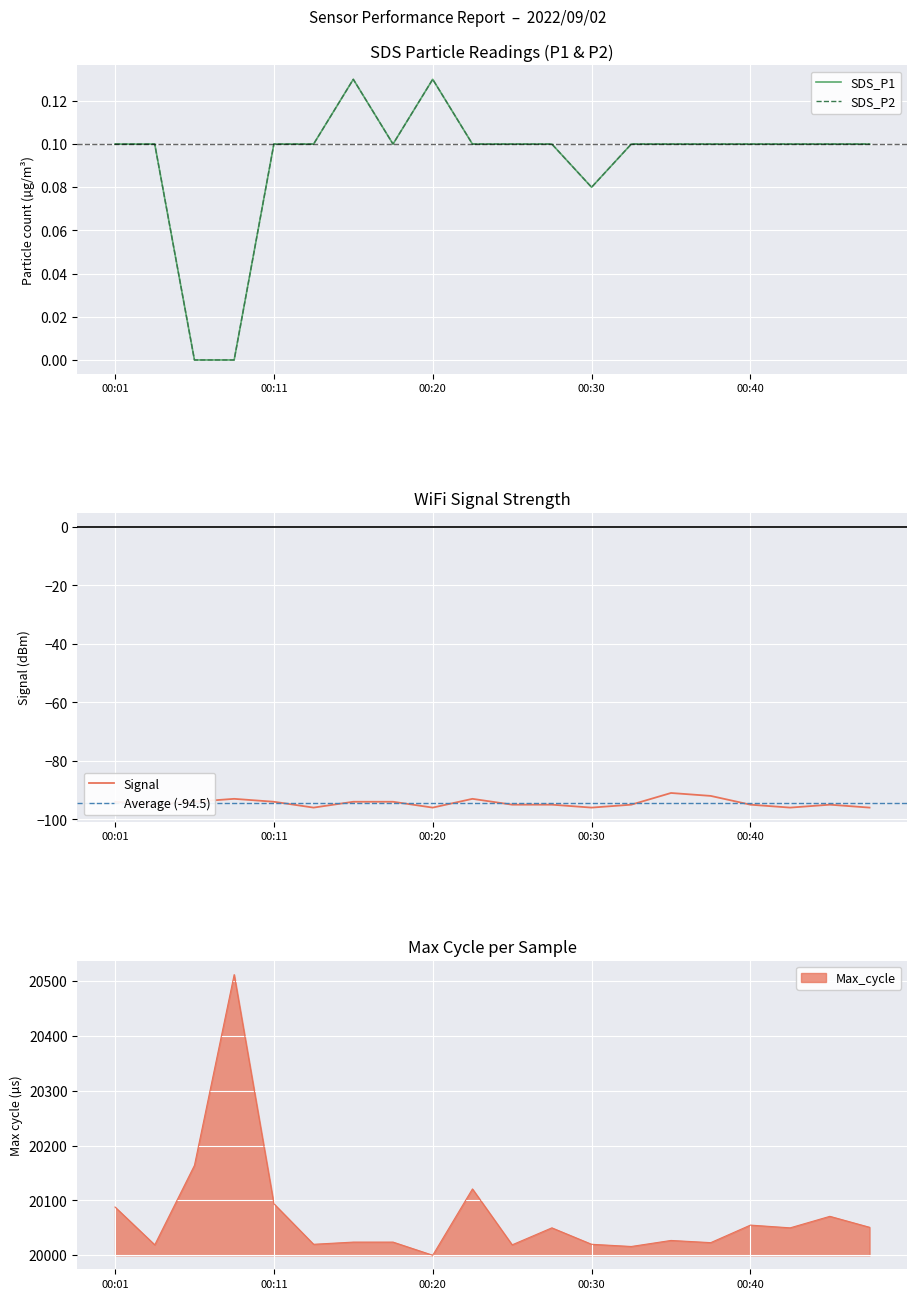

True or false: SDS_P2 and SDS_P1 intersect in this chart.

False